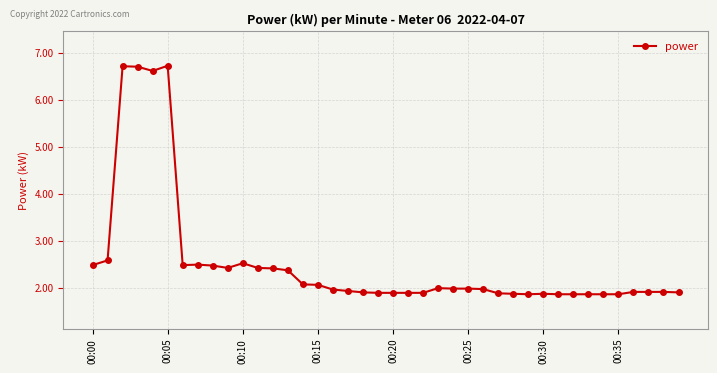

How many lines are shown in the chart?

1